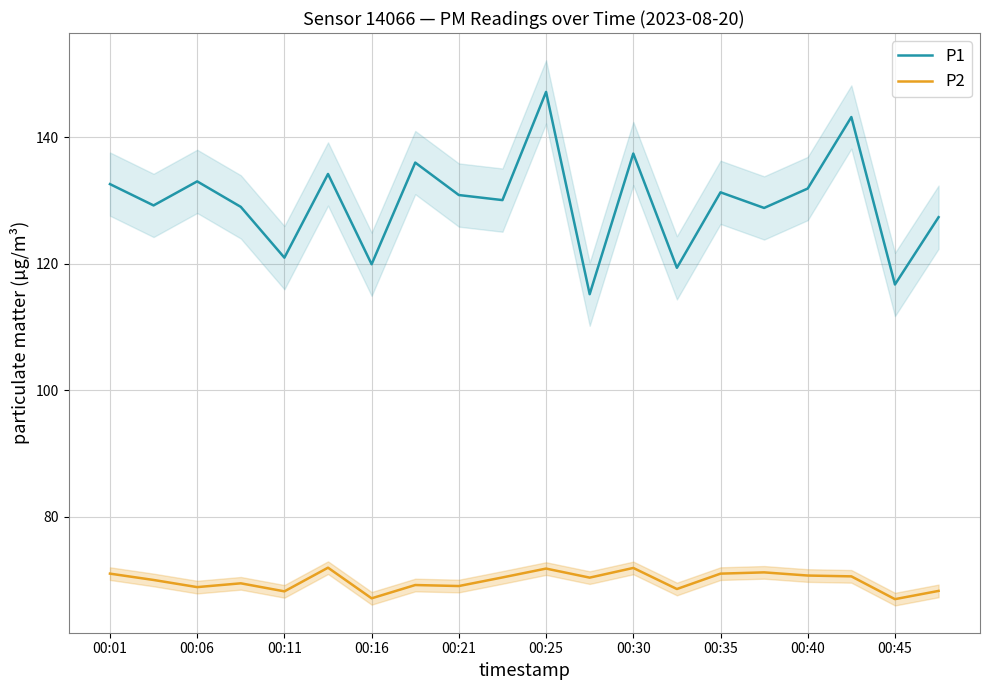

What is the label of the 5th point from the right?

15